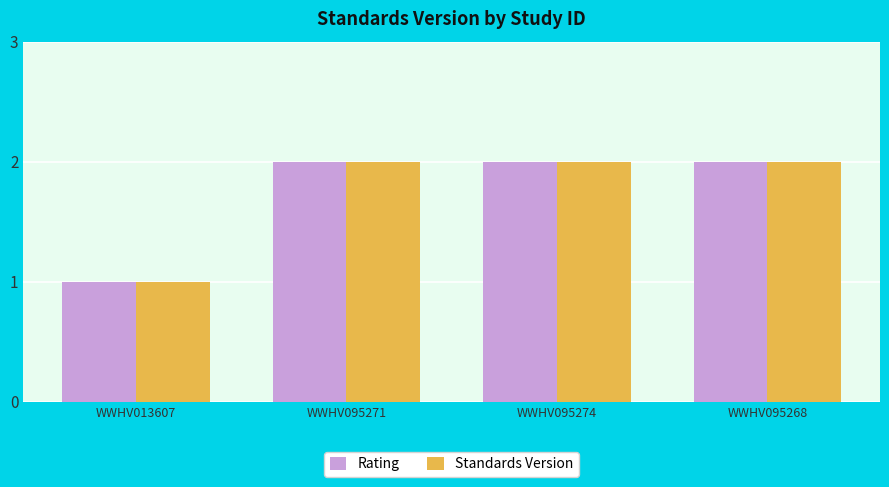

What is the total value across all series at WWHV095274?

4